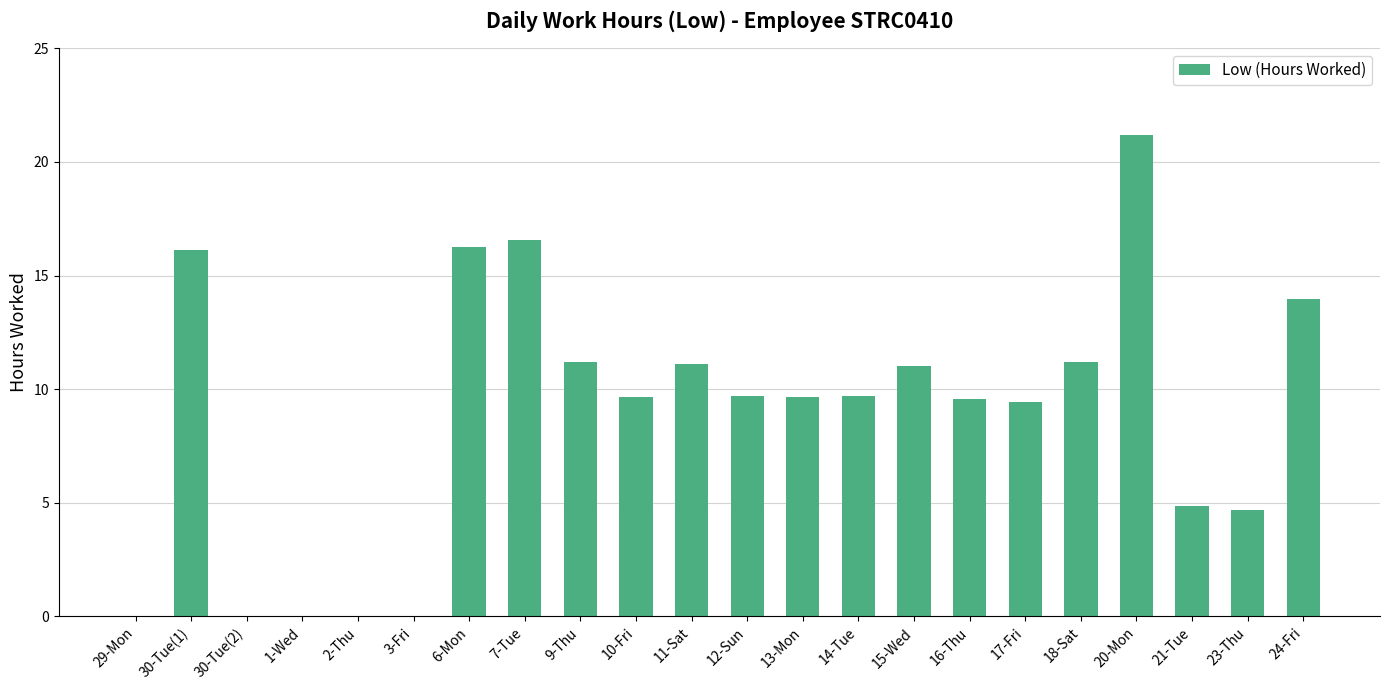

The chart shows a value of 4.7 at 23-Thu. True or false?

True